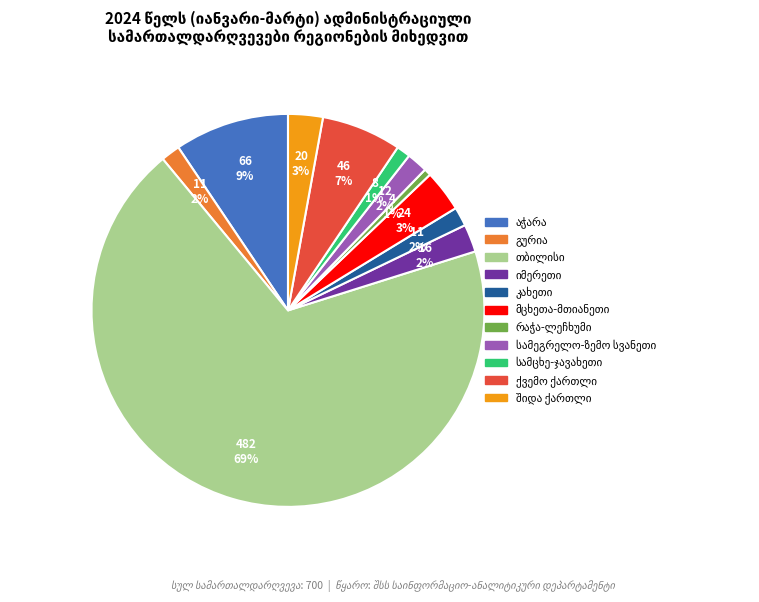

Is there a majority slice in this chart?

Yes